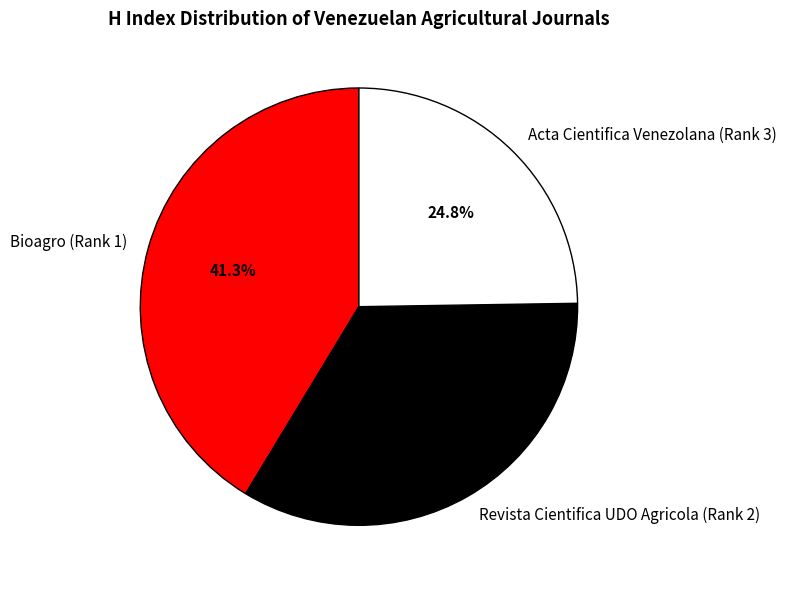

What is the largest slice in the pie chart?

Bioagro (Rank 1)